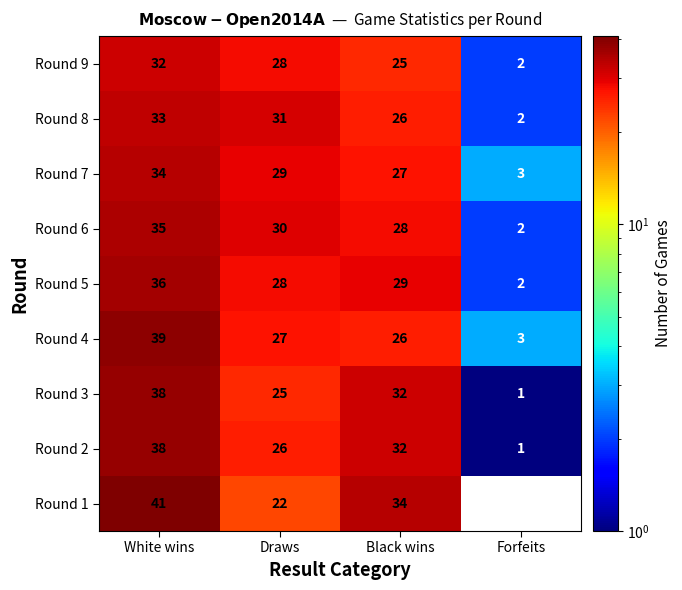

Is the value of Round 8 at White wins greater than the value of Round 2 at White wins?

No